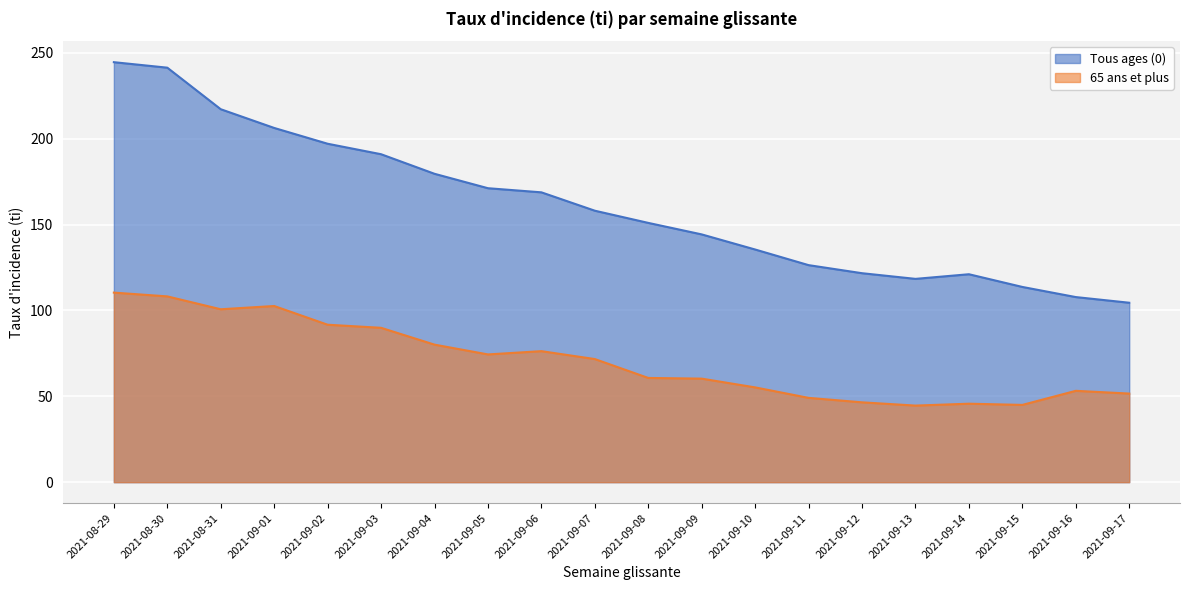

Rank the series by their average value, from lowest to highest.

65 ans et plus, Tous ages (0)